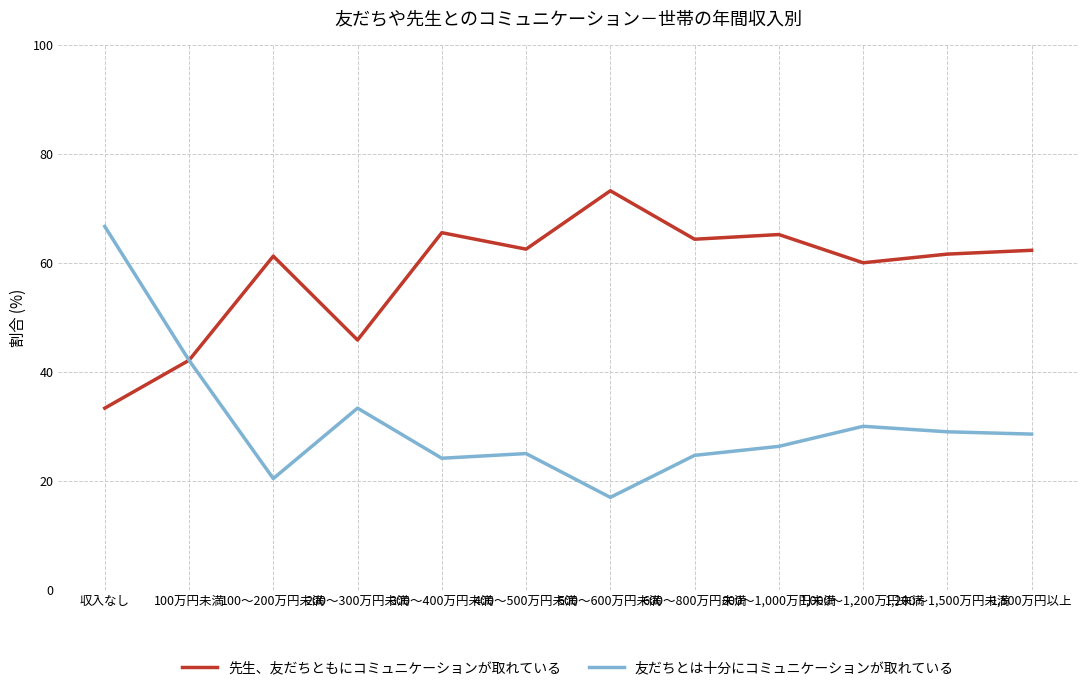

Is it true that 友だちとは十分にコミュニケーションが取れている equals 29.0 at 1,200～1,500万円未満?

True